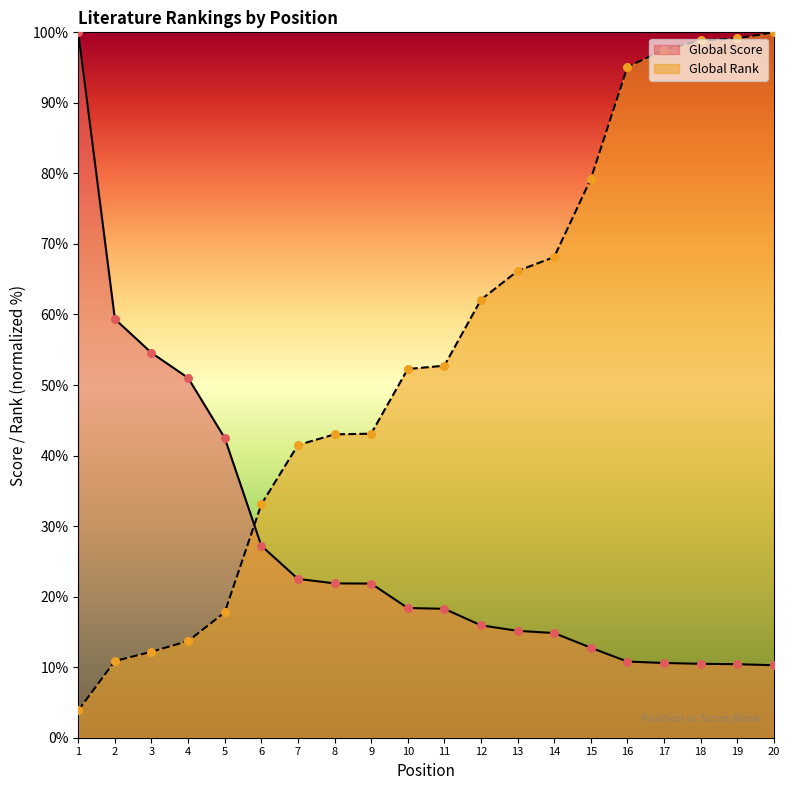

At which category is the sum across all series the highest?

20